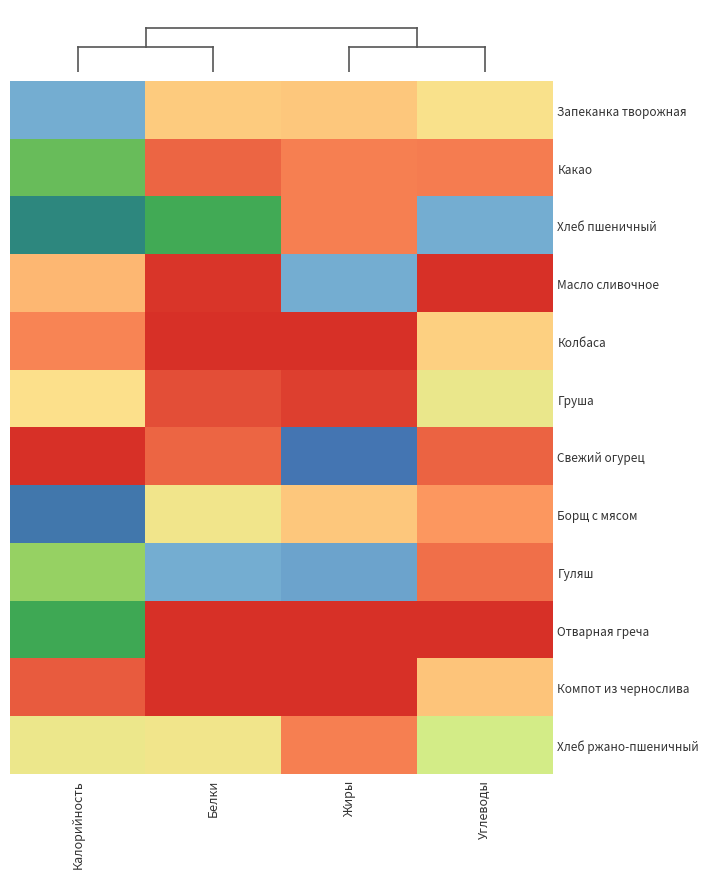

Between Калорийность and Жиры, which series saw the biggest shift?

Свежий огурец